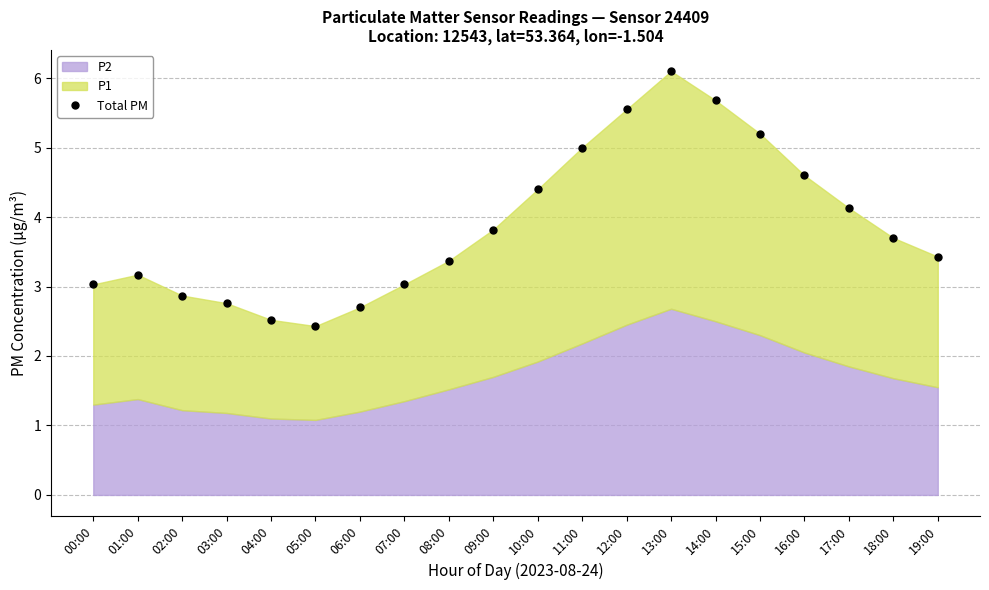

Is it true that the value at 09:00 is 5.4?

False